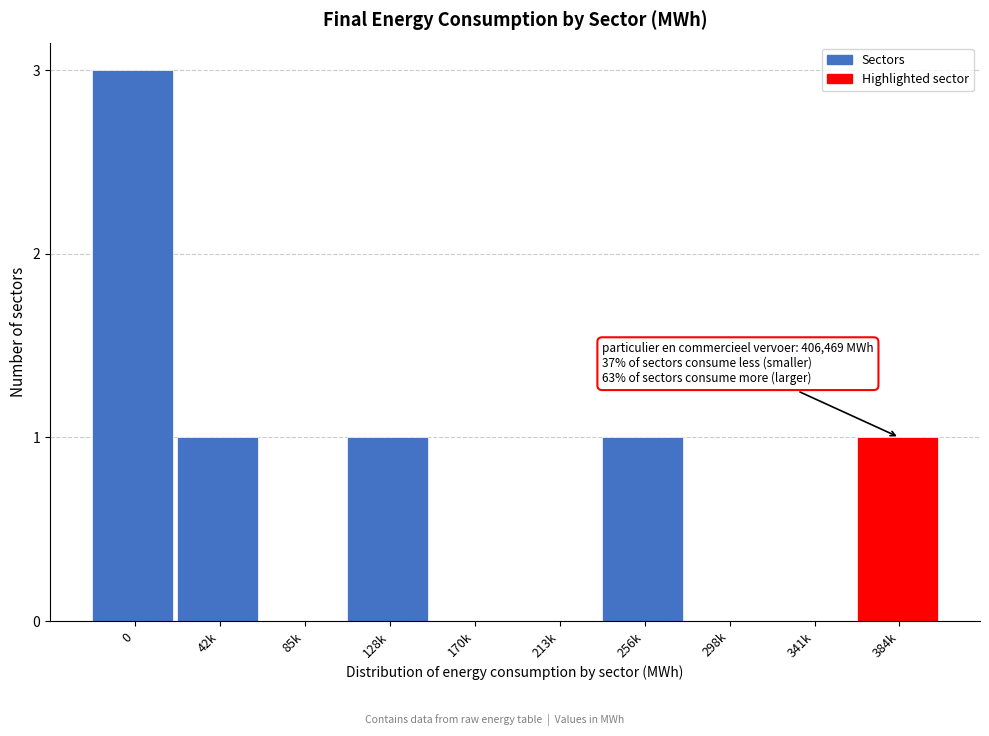

Reading left to right, transcribe all the data shown in this chart.

0=3	42k=1	85k=0	128k=1	170k=0	213k=0	256k=1	298k=0	341k=0	384k=1